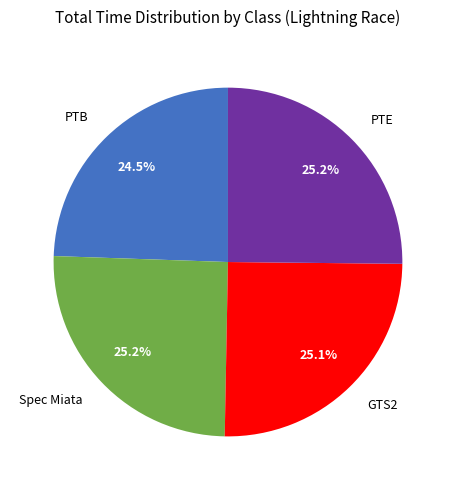

Which category has the smallest portion of the pie?

PTB